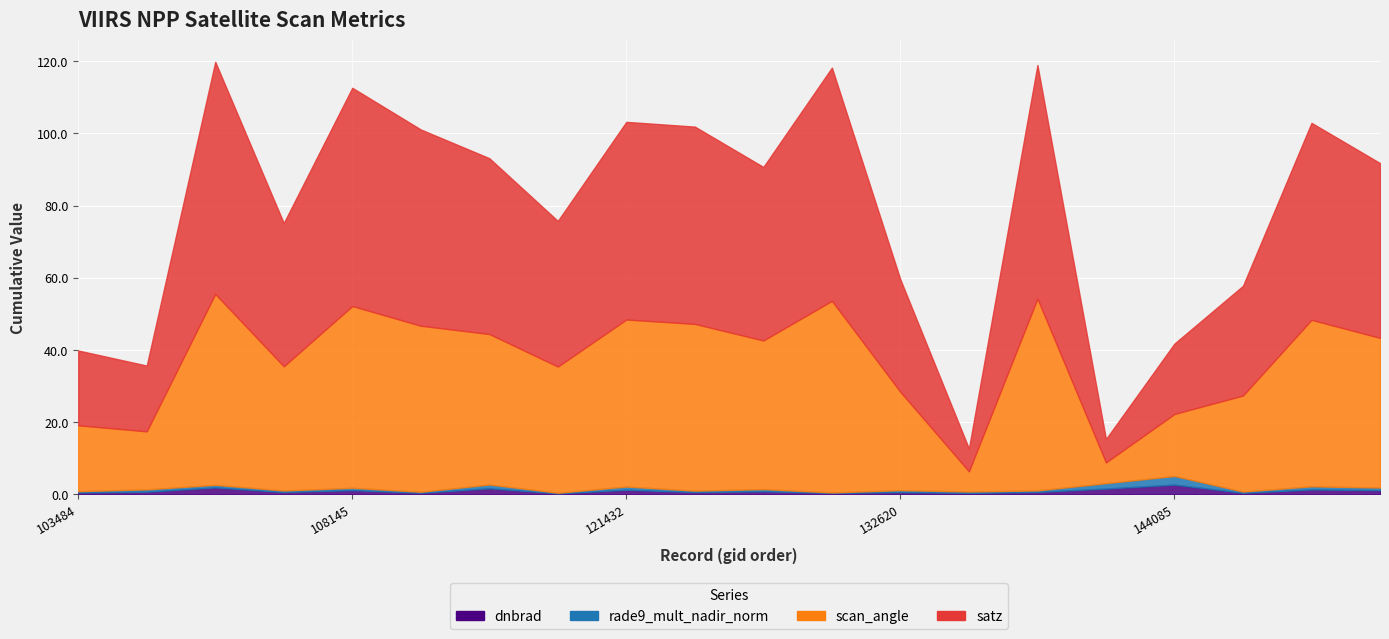

Reading left to right, list all the values displayed in this chart.

dnbrad: 103484=0.5	103601=0.7	103838=1.9	107782=0.6	108145=1.1	108843=0.4	109198=1.7	114757=0.3	121432=1.2	123011=0.6	132076=0.8	132248=0.4	132620=0.6	132798=0.4	137280=0.6	142903=1.6	144085=2.7	149402=0.4	149591=1.3	149974=1.1
satz: 103484=20.7	103601=18.2	103838=64.3	107782=39.7	108145=60.5	108843=54.4	109198=48.7	114757=40.4	121432=54.8	123011=54.7	132076=48.1	132248=64.6	132620=31.1	132798=6.3	137280=64.7	142903=6.5	144085=19.5	149402=30.4	149591=54.6	149974=48.4
scan_angle: 103484=18.3	103601=16.1	103838=52.9	107782=34.4	108145=50.4	108843=46.0	109198=41.7	114757=35.0	121432=46.3	123011=46.2	132076=41.2	132248=53.1	132620=27.2	132798=5.6	137280=53.2	142903=5.7	144085=17.2	149402=26.6	149591=46.2	149974=41.5
rade9_mult_nadir_norm: 103484=0.4	103601=0.6	103838=0.7	107782=0.4	108145=0.6	108843=0.3	109198=1.1	114757=0.2	121432=0.9	123011=0.4	132076=0.6	132248=0.1	132620=0.5	132798=0.4	137280=0.4	142903=1.5	144085=2.4	149402=0.3	149591=0.9	149974=0.7